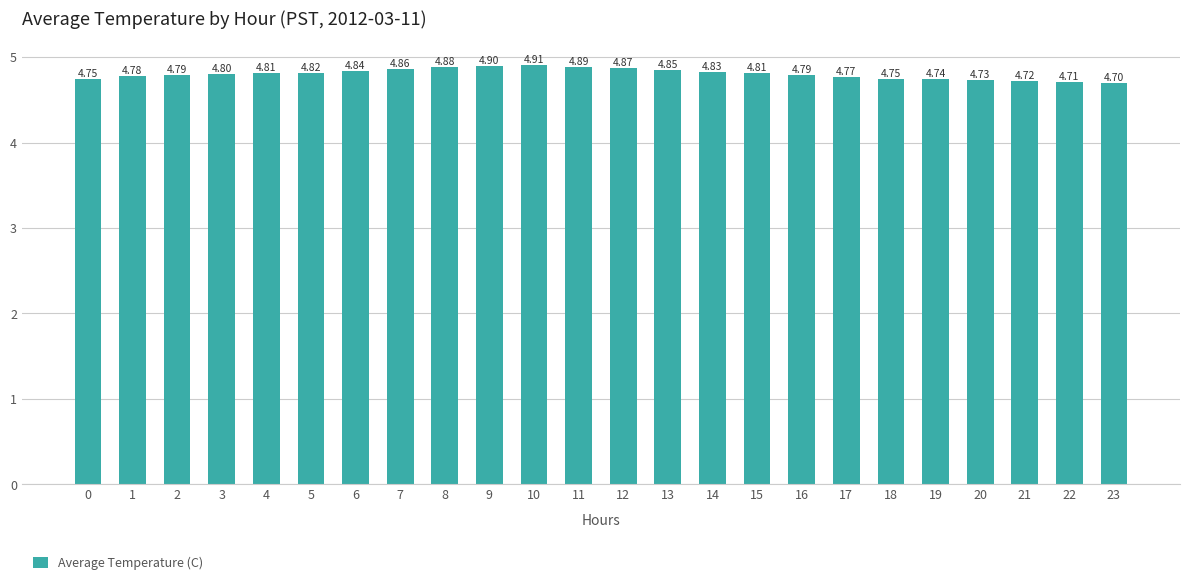

What is the sum of all values?

115.3